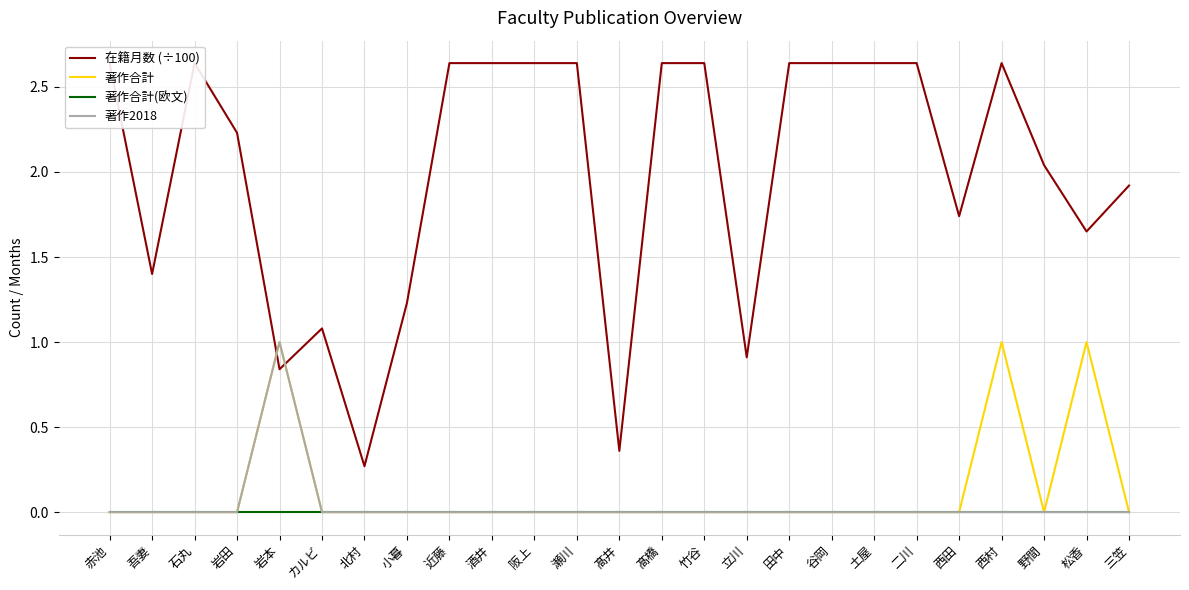

What is the difference between the maximum and second lowest values in the 著作合計 series?

1